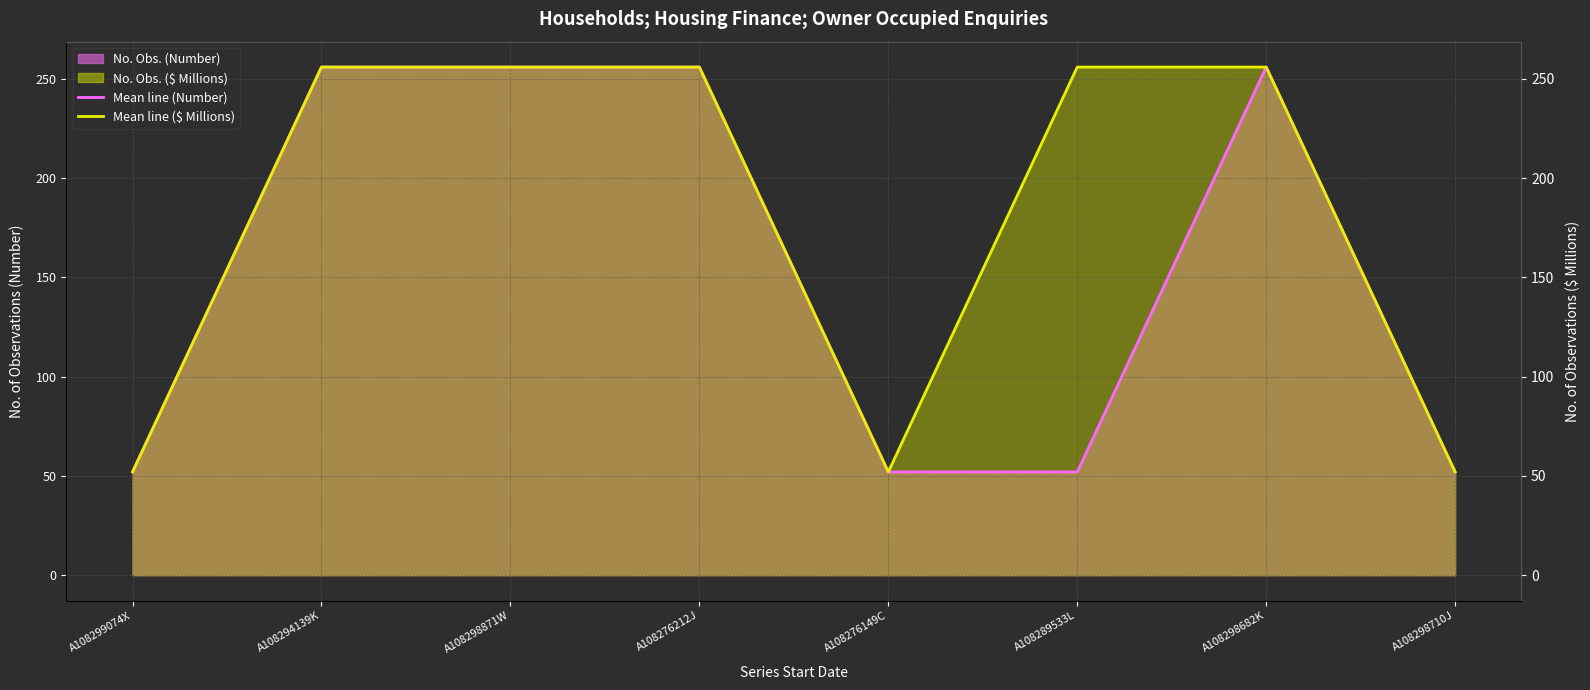

Which series has the largest total across all categories?

No. Obs. ($ Millions) line